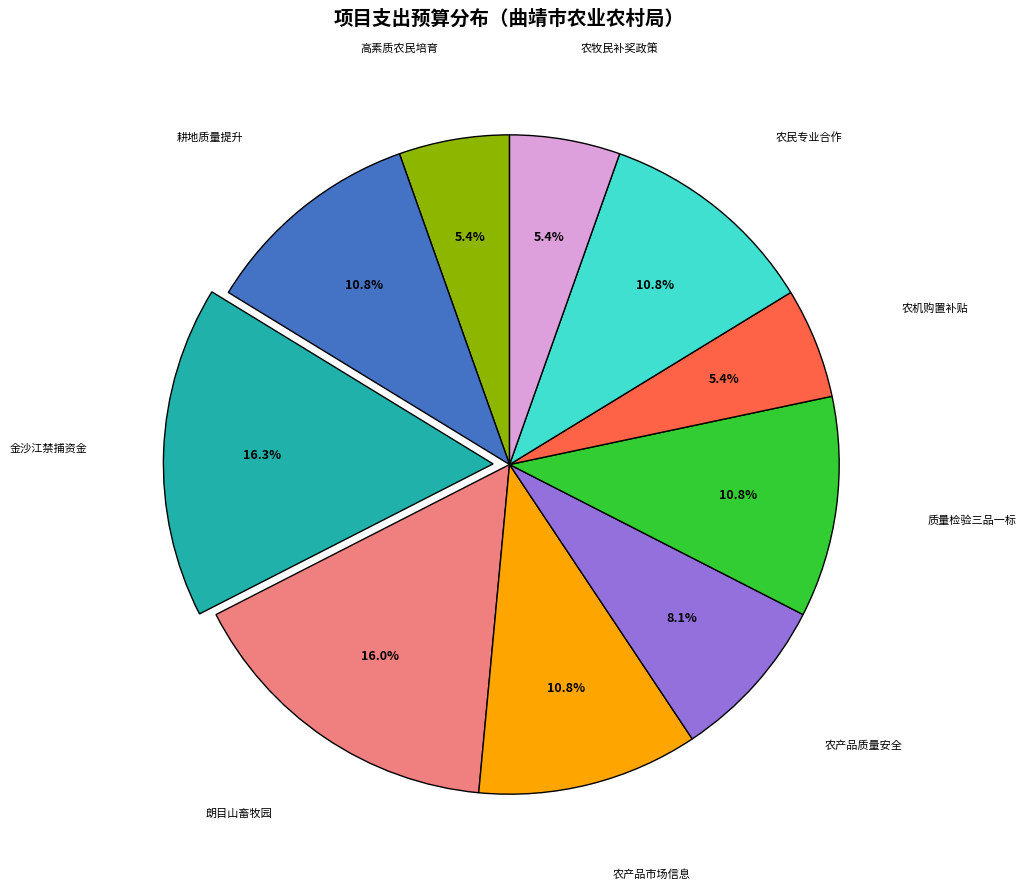

Is there a majority slice in this chart?

No